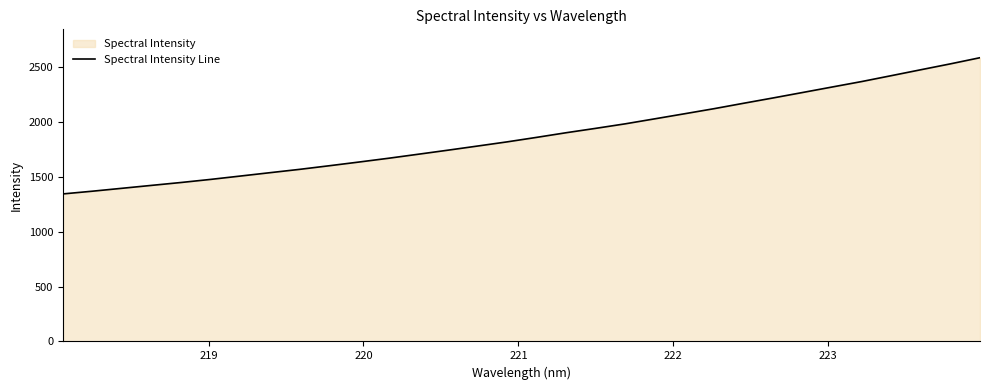

What is the greatest value displayed?

2589.1